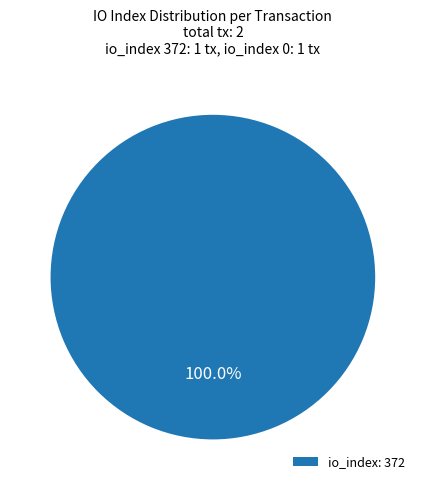

Which slice represents more than half of the pie?

io_index: 372